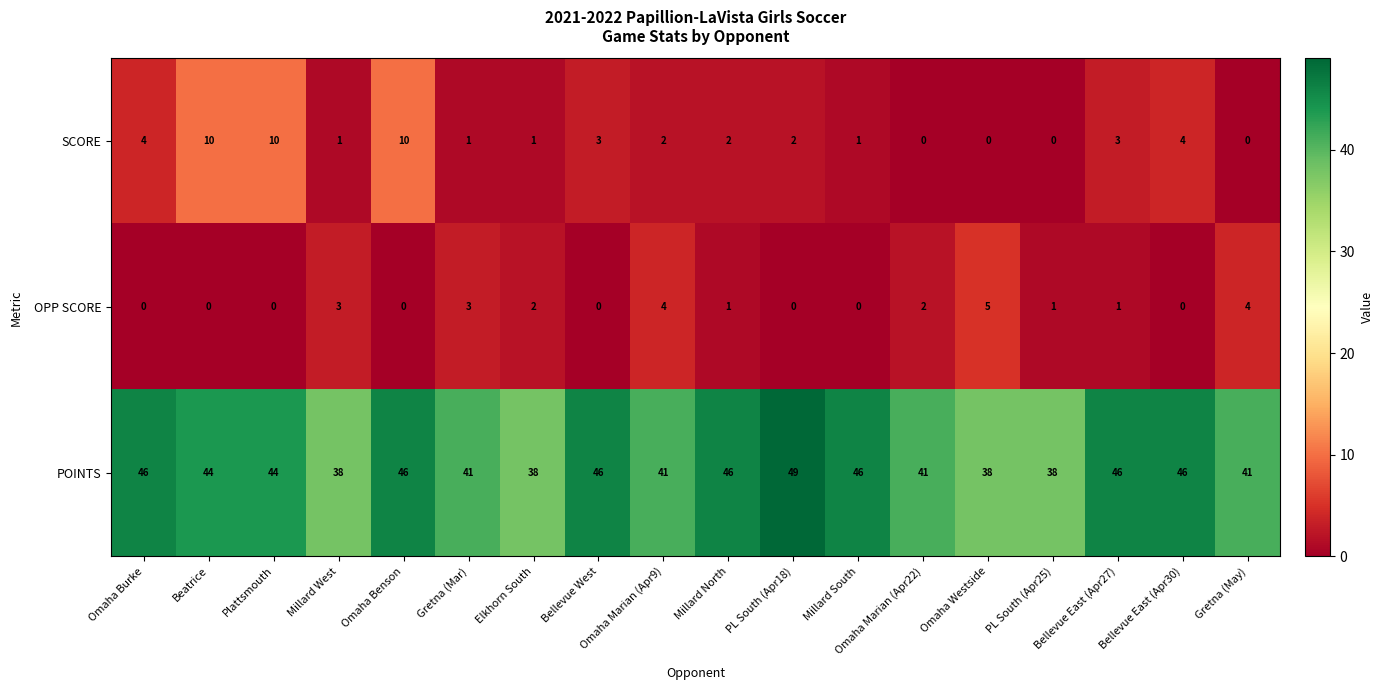

What is the greatest value displayed?

49